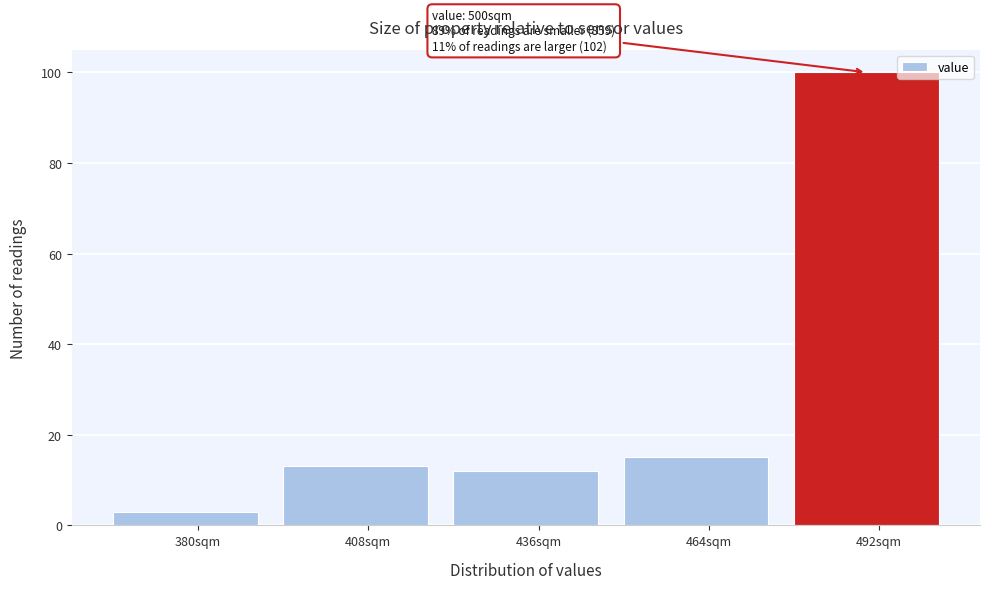

Reading left to right, list all the values displayed in this chart.

380sqm=3	408sqm=13	436sqm=12	464sqm=15	492sqm=100